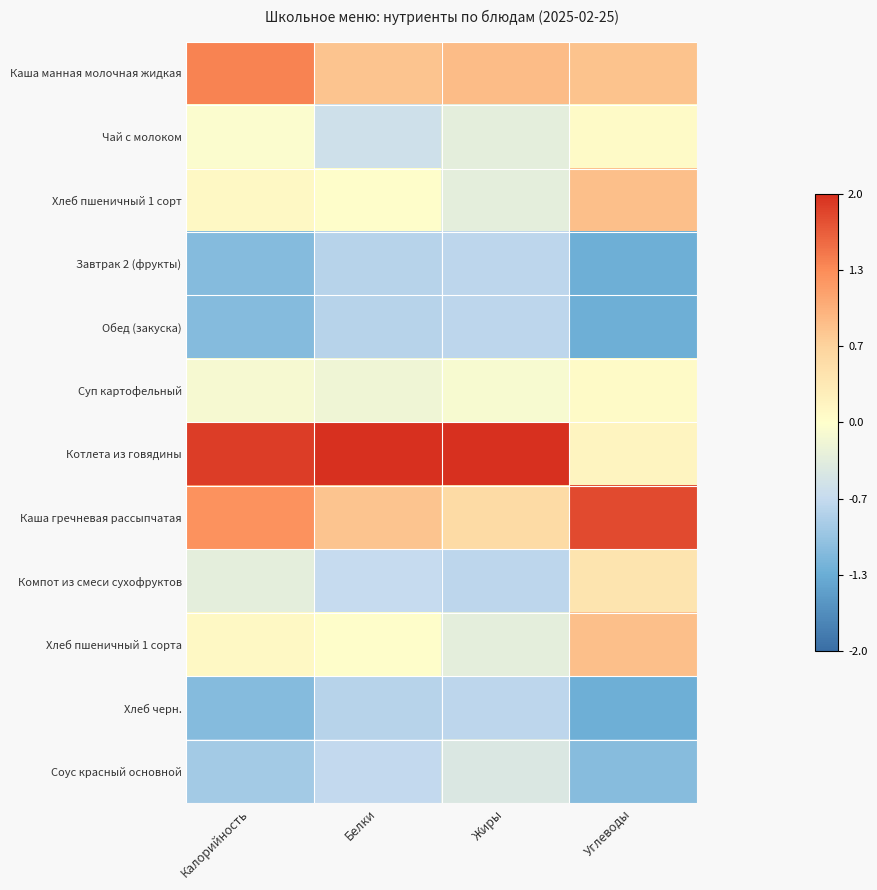

Reading left to right, what are all the values shown in this chart?

Каша манная молочная жидкая: Калорийность=1.4	Белки=0.8	Жиры=0.9	Углеводы=0.8
Чай с молоком: Калорийность=-0.0	Белки=-0.6	Жиры=-0.3	Углеводы=0.1
Хлеб пшеничный 1 сорт: Калорийность=0.1	Белки=0.0	Жиры=-0.3	Углеводы=0.9
Завтрак 2 (фрукты): Калорийность=-1.1	Белки=-0.8	Жиры=-0.7	Углеводы=-1.3
Обед (закуска): Калорийность=-1.1	Белки=-0.8	Жиры=-0.7	Углеводы=-1.3
Суп картофельный: Калорийность=-0.1	Белки=-0.2	Жиры=-0.1	Углеводы=0.1
Котлета из говядины: Калорийность=1.9	Белки=2.8	Жиры=2.9	Углеводы=0.2
Каша гречневая рассыпчатая: Калорийность=1.3	Белки=0.8	Жиры=0.5	Углеводы=1.8
Компот из смеси сухофруктов: Калорийность=-0.3	Белки=-0.7	Жиры=-0.7	Углеводы=0.4
Хлеб пшеничный 1 сорта: Калорийность=0.1	Белки=0.0	Жиры=-0.3	Углеводы=0.9
Хлеб черн.: Калорийность=-1.1	Белки=-0.8	Жиры=-0.7	Углеводы=-1.3
Соус красный основной: Калорийность=-0.9	Белки=-0.7	Жиры=-0.4	Углеводы=-1.1